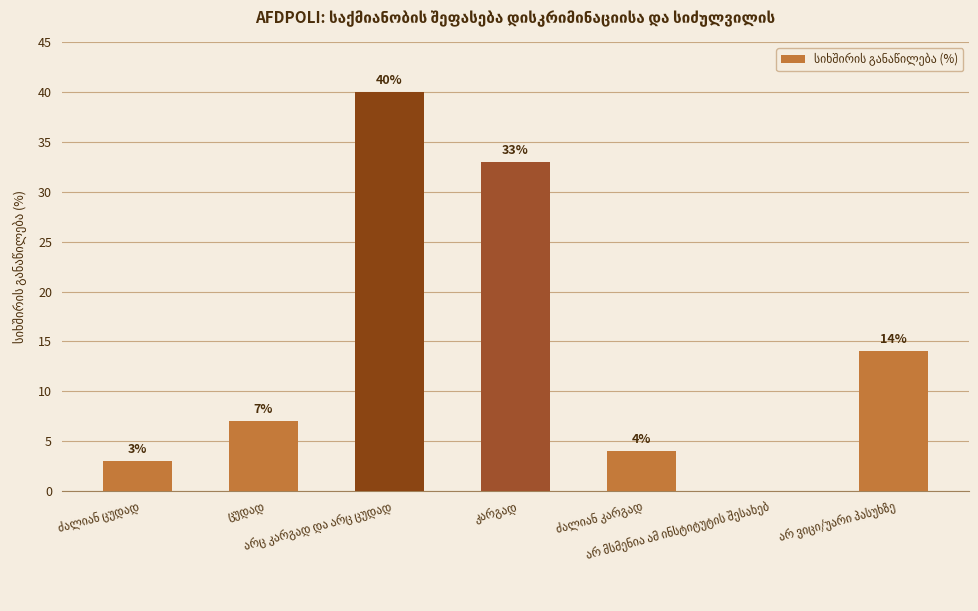

Count the number of categories in the chart.

7